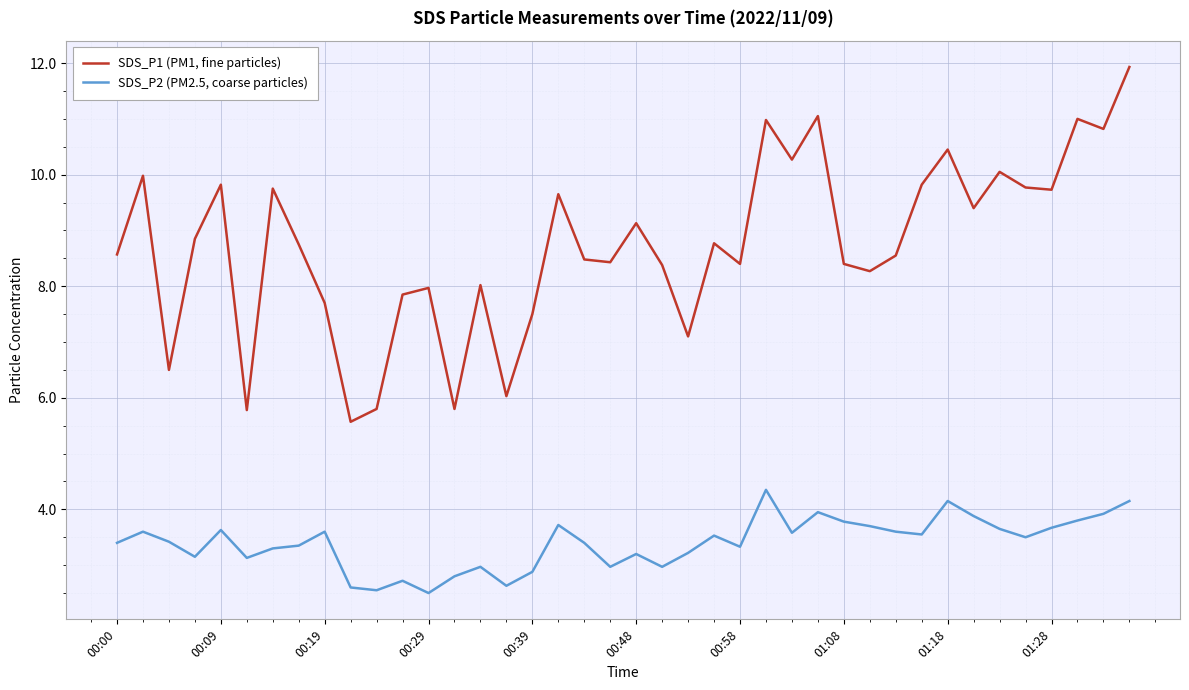

What is the lowest value of the SDS_P2 (PM2.5, coarse particles) series?

2.5